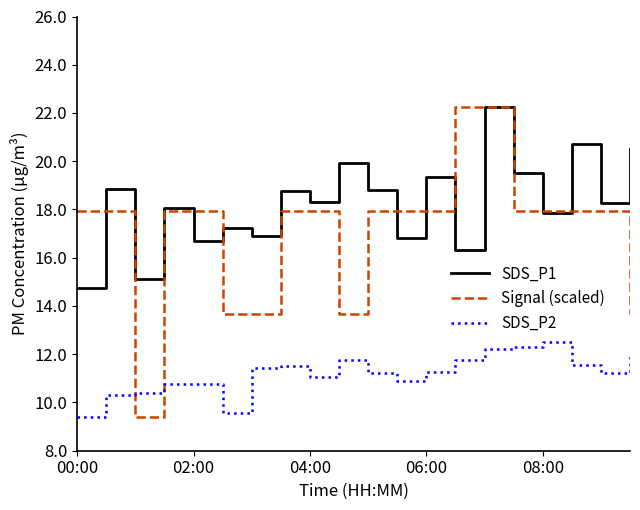

True or false: SDS_P1 and SDS_P2 intersect in this chart.

False